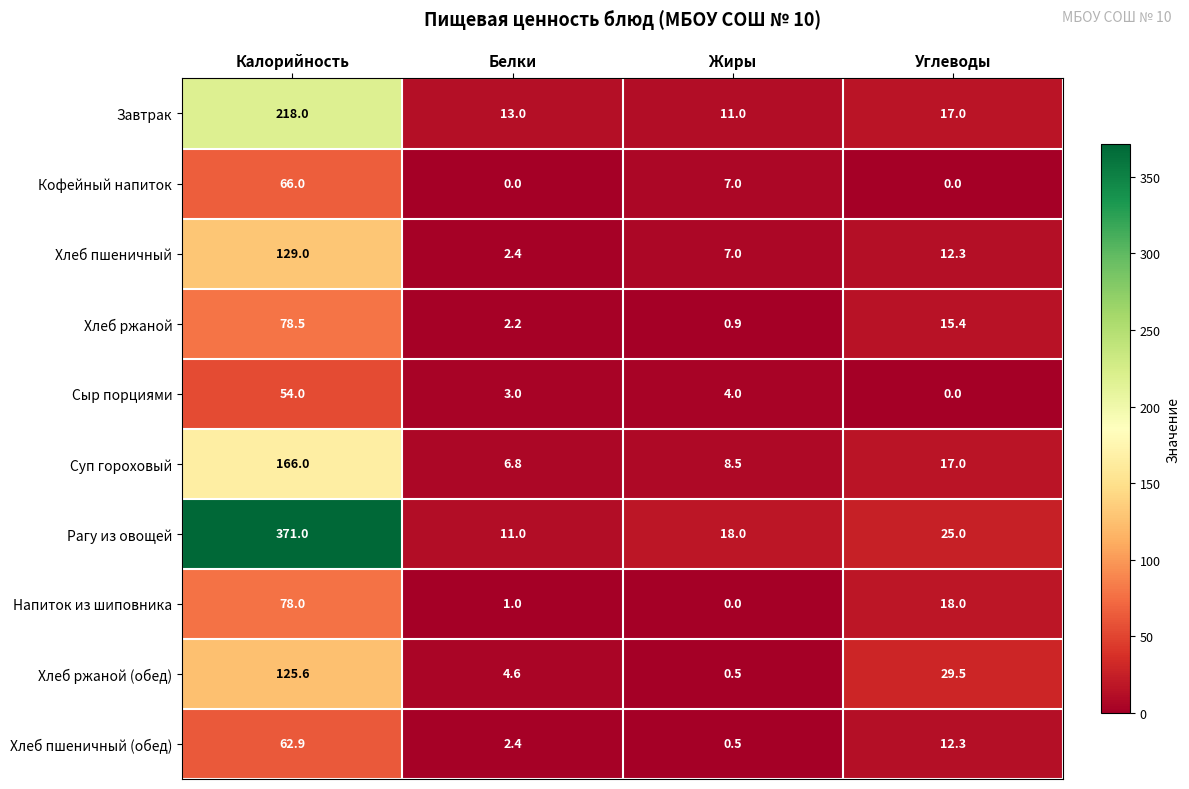

True or false: Завтрак has a value of 377.9 at Калорийность.

False